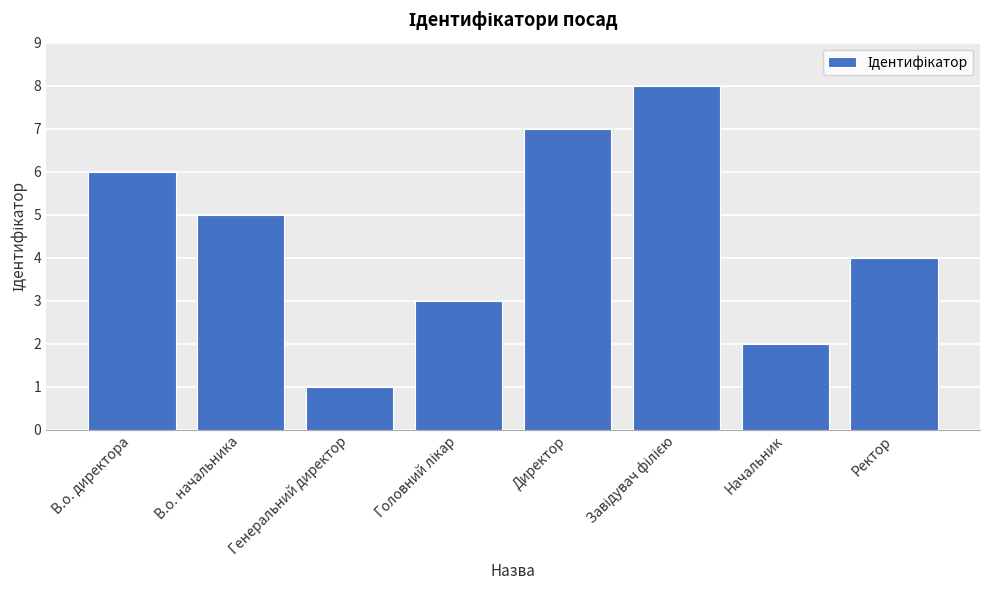

What is the difference between the maximum and minimum values?

7